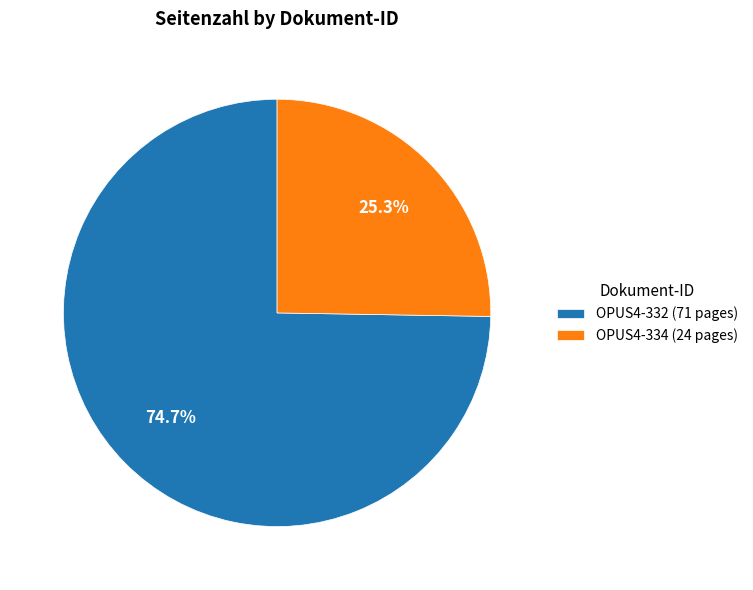

Which slice is the smallest?

OPUS4-334